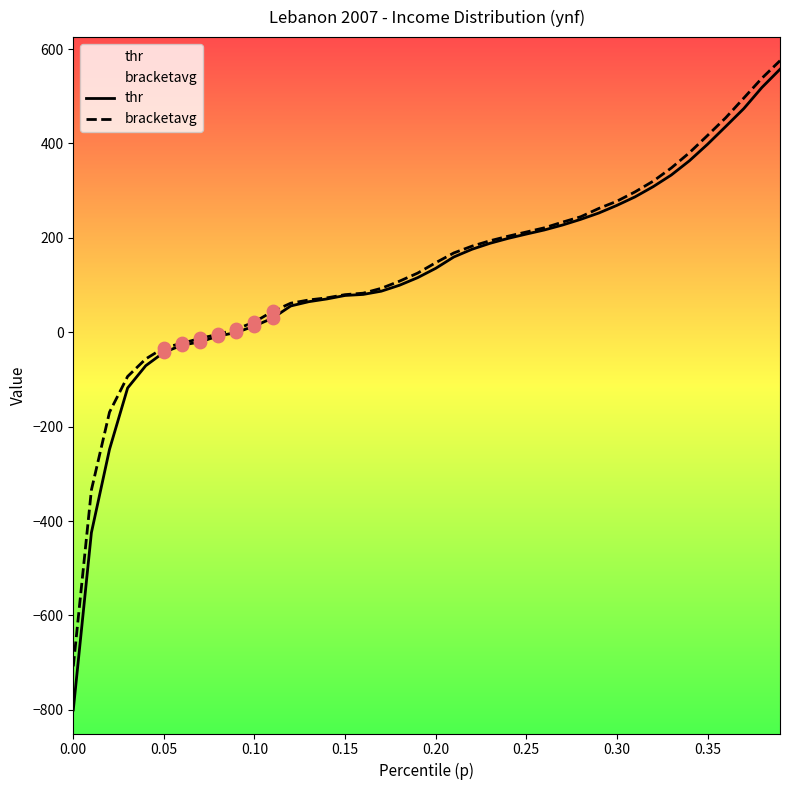

Which series reaches the minimum Y coordinate?

thr